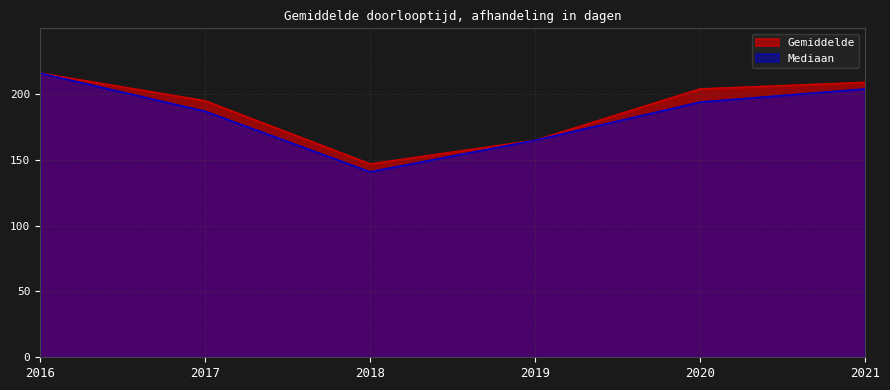

Which category has the highest value across all series?

2016